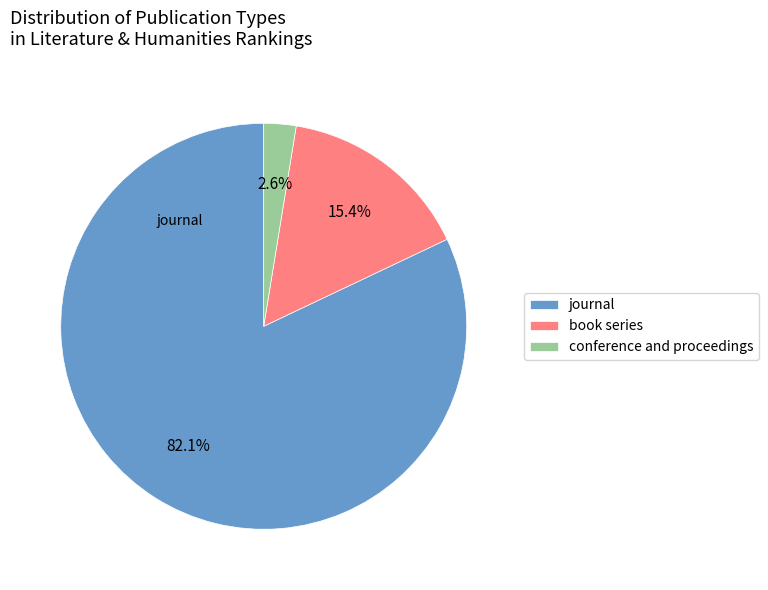

The conference and proceedings slice represents 14% of the pie. True or false?

False